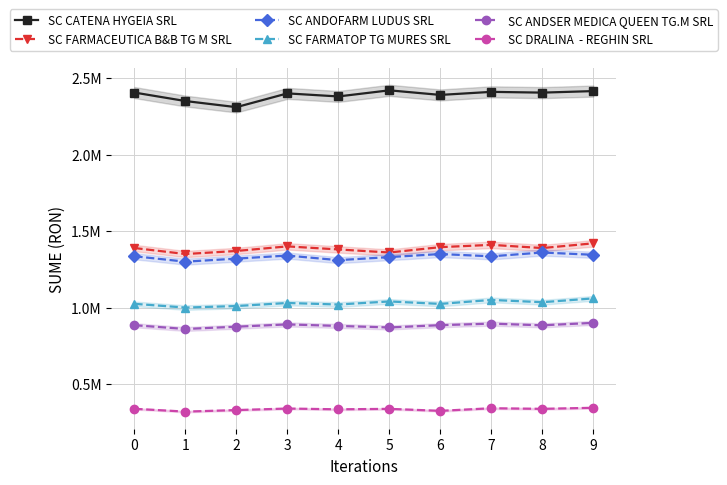

Reading left to right, transcribe all the data shown in this chart.

SC CATENA HYGEIA SRL: 2405484.1	2350000.0	2310000.0	2400000.0	2380000.0	2420000.0	2390000.0	2410000.0	2405000.0	2415000.0
SC FARMACEUTICA B&B TG M SRL: 1389408.5	1350000.0	1370000.0	1400000.0	1380000.0	1360000.0	1395000.0	1410000.0	1389000.0	1420000.0
SC ANDOFARM LUDUS SRL: 1335578.7	1300000.0	1320000.0	1340000.0	1310000.0	1330000.0	1350000.0	1335000.0	1360000.0	1345000.0
SC FARMATOP TG MURES SRL: 1024467.9	1000000.0	1010000.0	1030000.0	1020000.0	1040000.0	1024000.0	1050000.0	1035000.0	1060000.0
SC ANDSER MEDICA QUEEN TG.M SRL: 884765.8	860000.0	875000.0	890000.0	880000.0	870000.0	885000.0	895000.0	884000.0	900000.0
SC DRALINA  - REGHIN SRL: 338354.7	320000.0	330000.0	340000.0	335000.0	338000.0	325000.0	342000.0	338000.0	345000.0